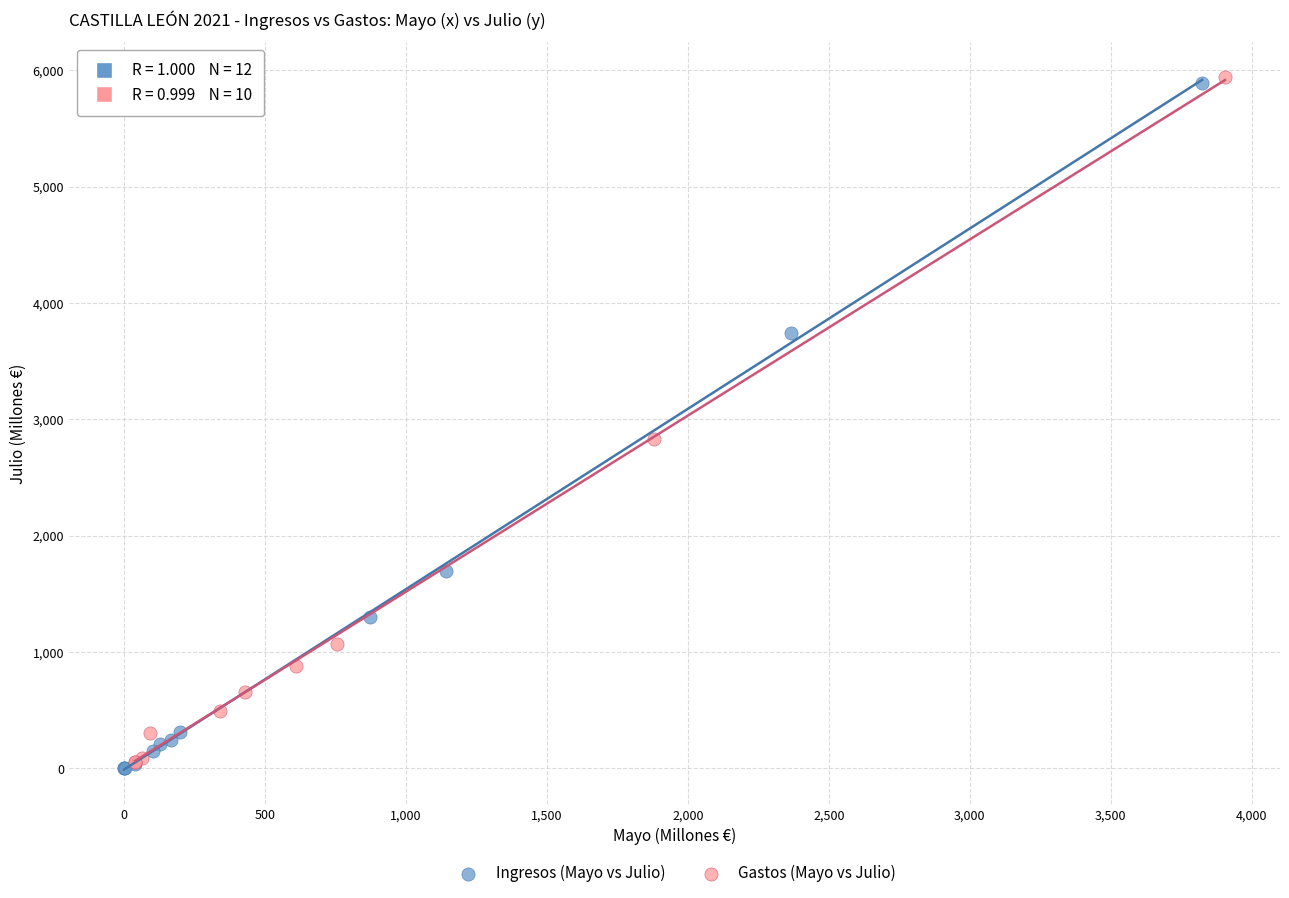

Which series has the widest spread of Y values?

Ingresos (Mayo vs Julio)